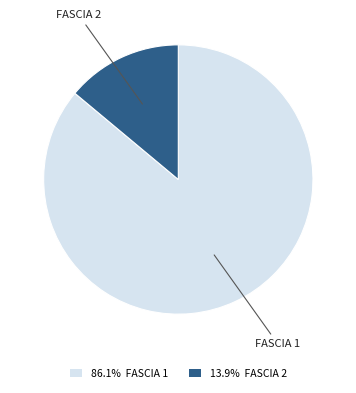

Rank the categories by value from lowest to highest.

FASCIA 2, FASCIA 1